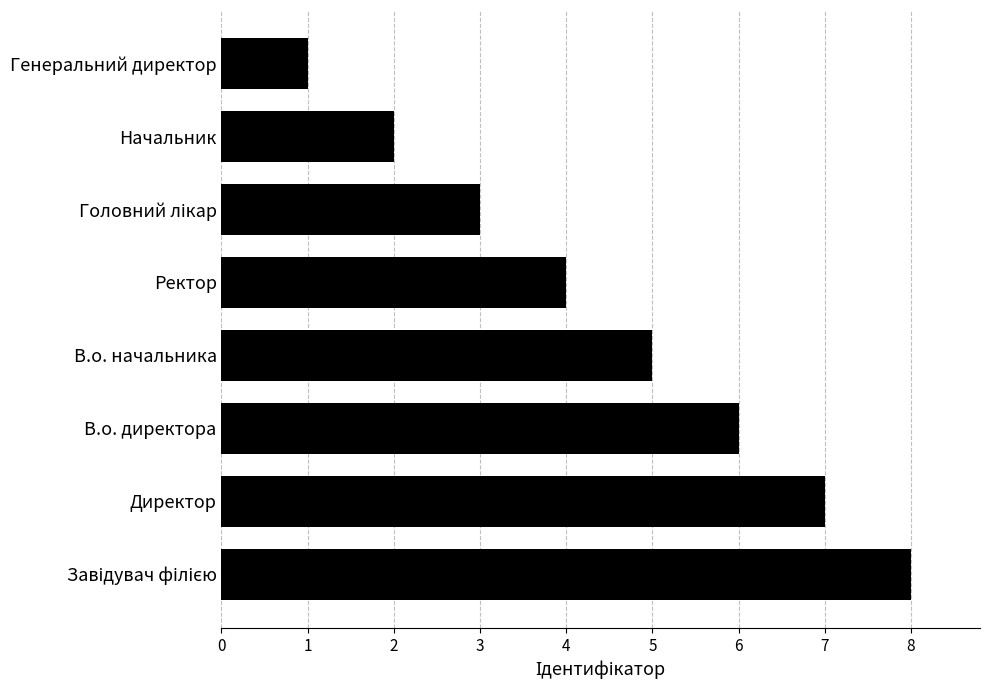

What is the minimum value shown in the chart?

1